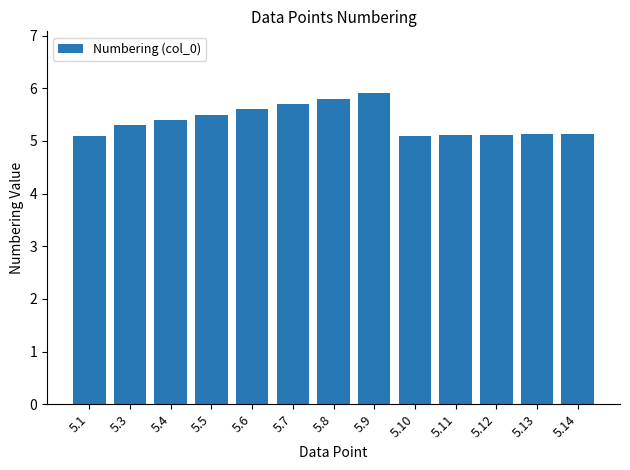

Count the values in the range 5 to 6.

13